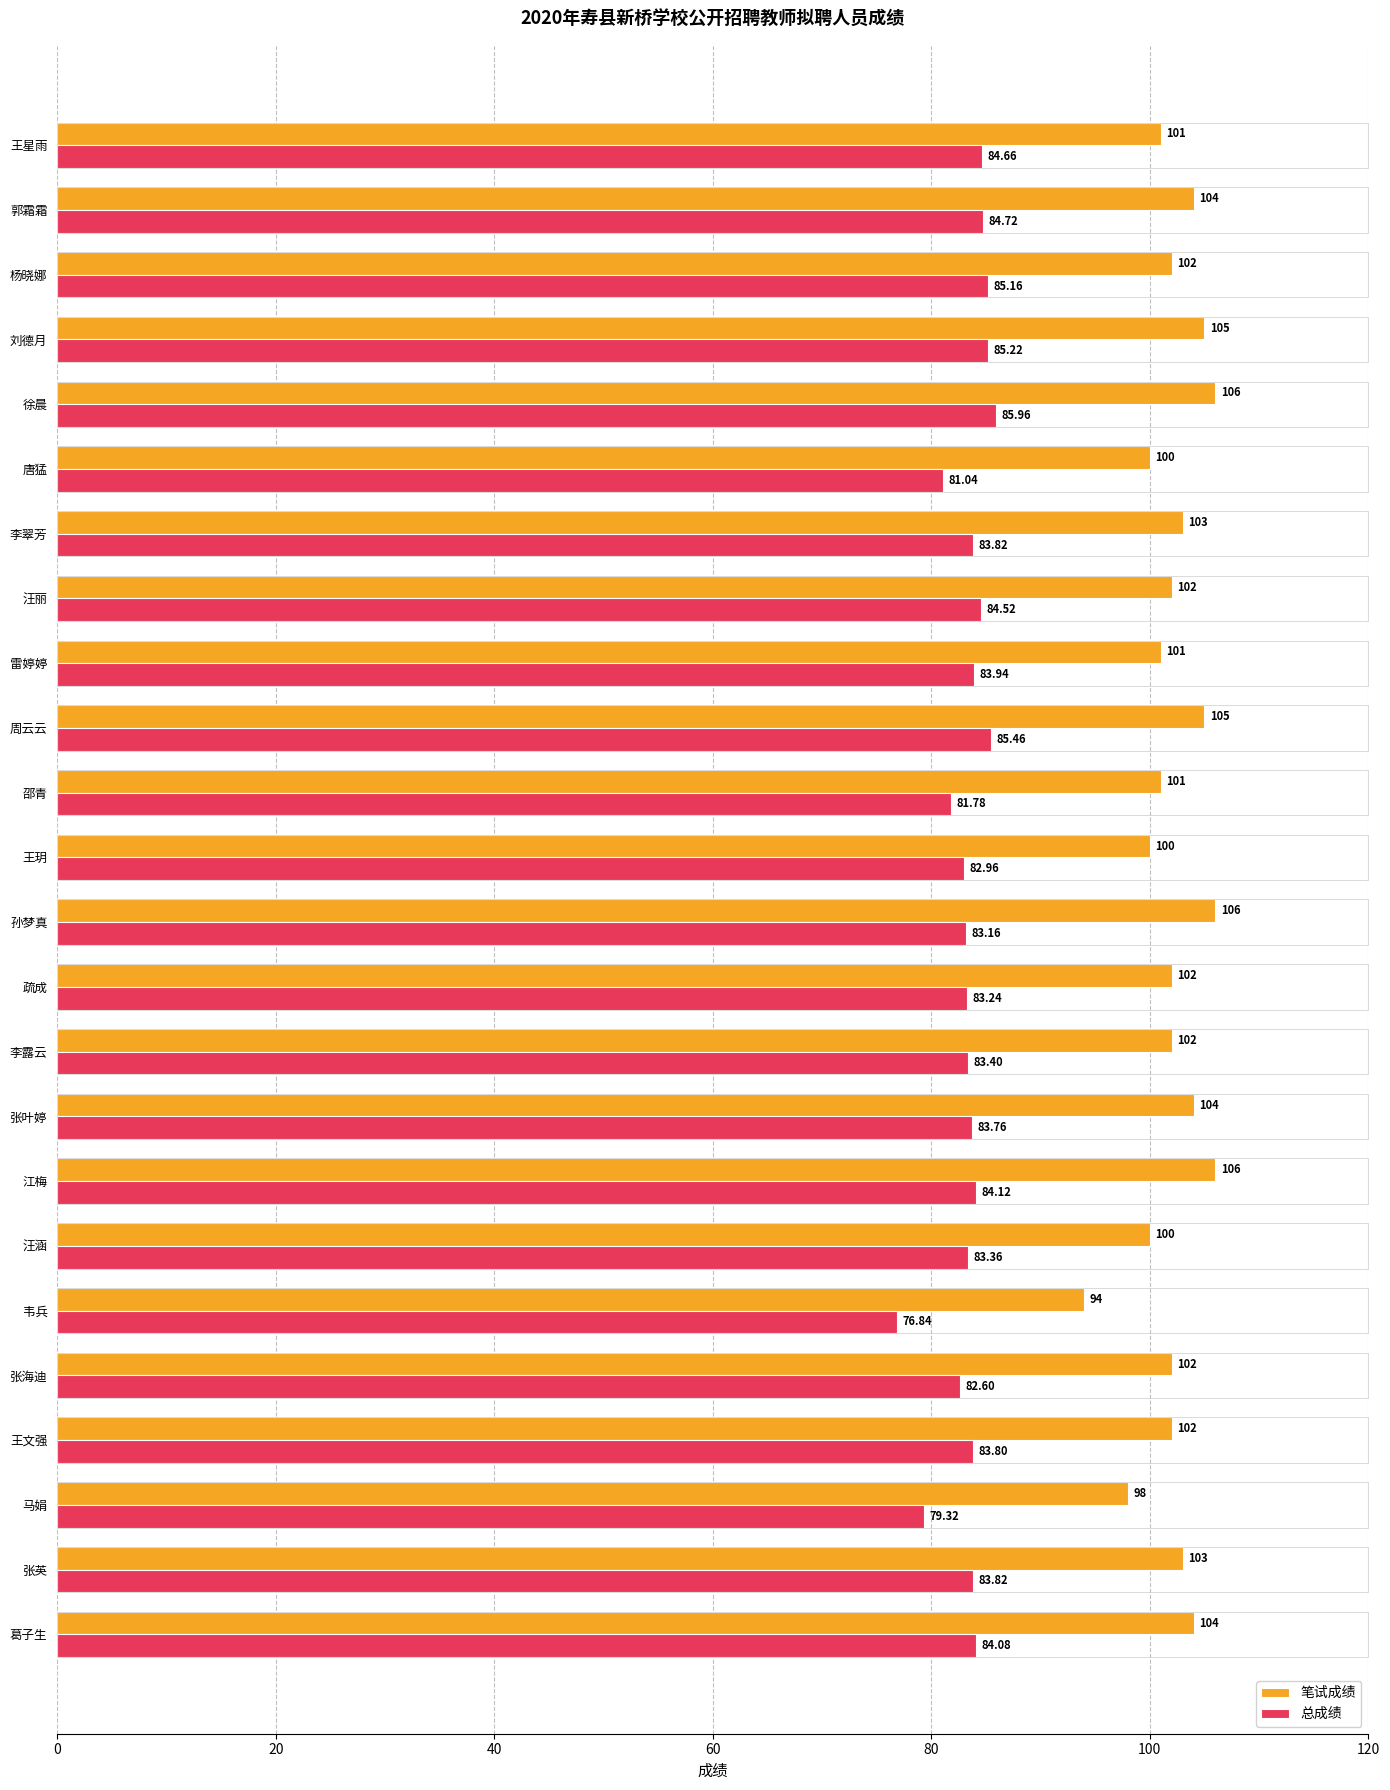

Which series has the widest spread of values?

笔试成绩